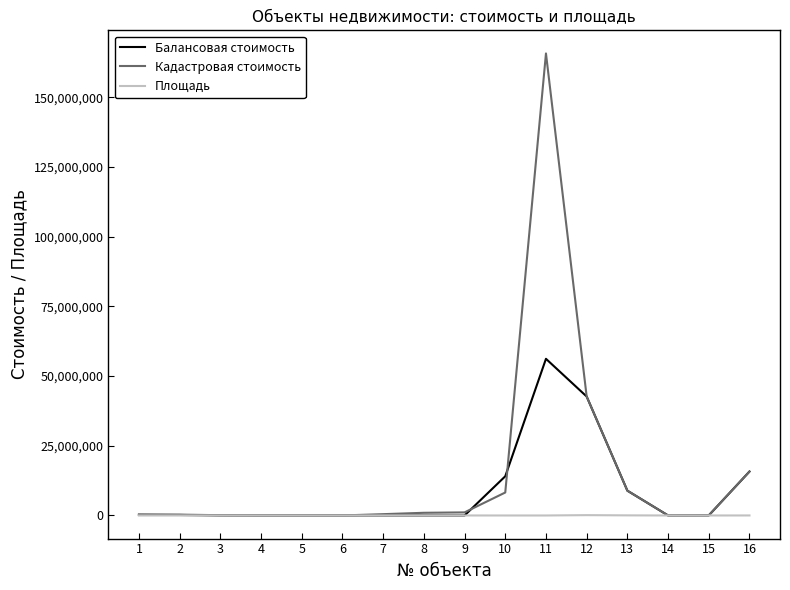

At how many categories does at least one series exceed 3351314?

5